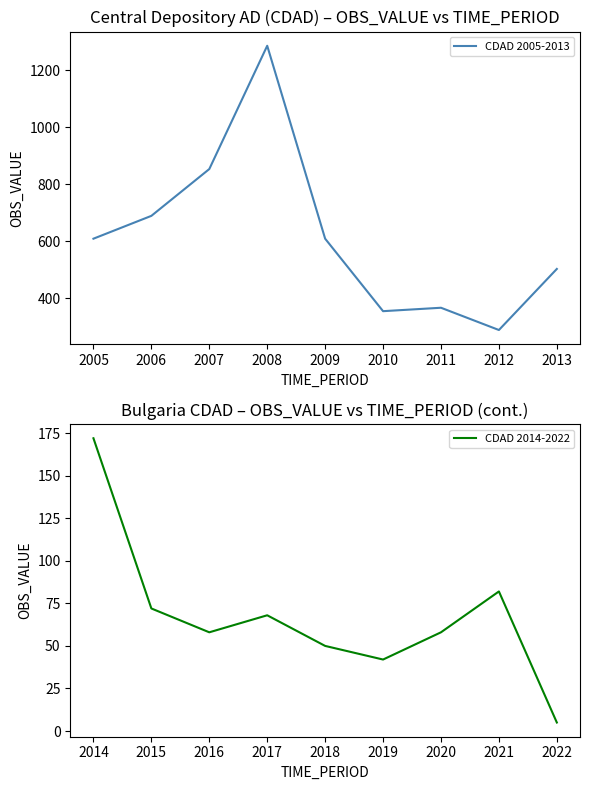

Reading left to right, what are all the values shown in this chart?

CDAD 2005-2013: 609	689	853	1285	609	355	367	289	503
CDAD 2014-2022: 172	72	58	68	50	42	58	82	5